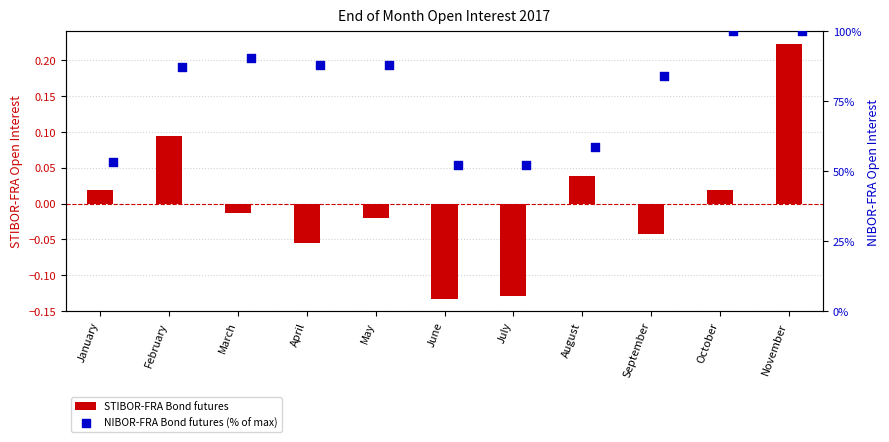

What are all the series names shown in the legend?

STIBOR-FRA Bond futures, NIBOR-FRA Bond futures (% of max)